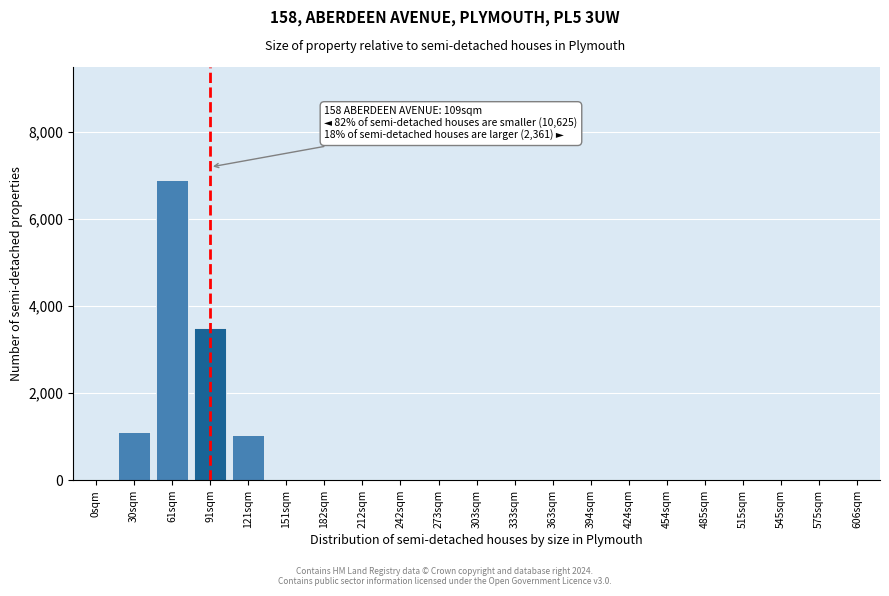

Reading right to left, extract all data points from this chart.

606sqm=0	575sqm=0	545sqm=0	515sqm=0	485sqm=0	454sqm=0	424sqm=0	394sqm=0	363sqm=0	333sqm=0	303sqm=0	273sqm=0	242sqm=0	212sqm=0	182sqm=0	151sqm=0	121sqm=1050	91sqm=3500	61sqm=6900	30sqm=1100	0sqm=0